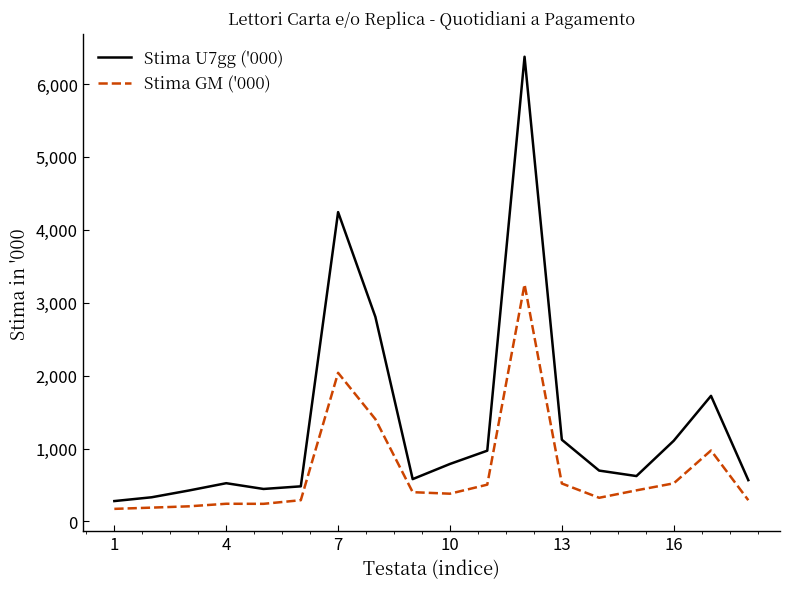

How many lines are shown in the chart?

2